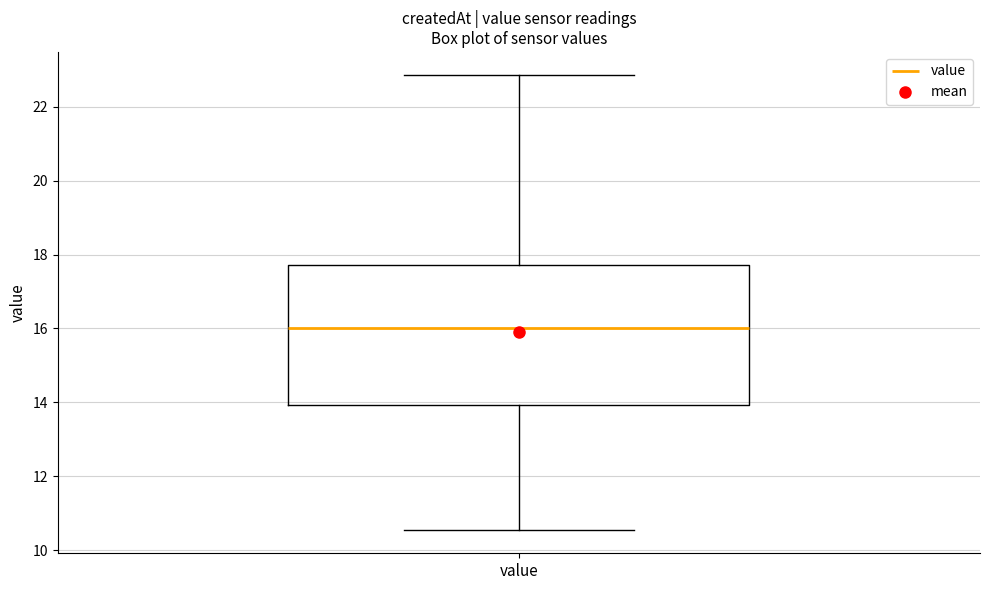

Where does the upper whisker of the box for value end on the y-axis? The values are not printed on the chart, so give them approximately, as read against the axis.

22.8